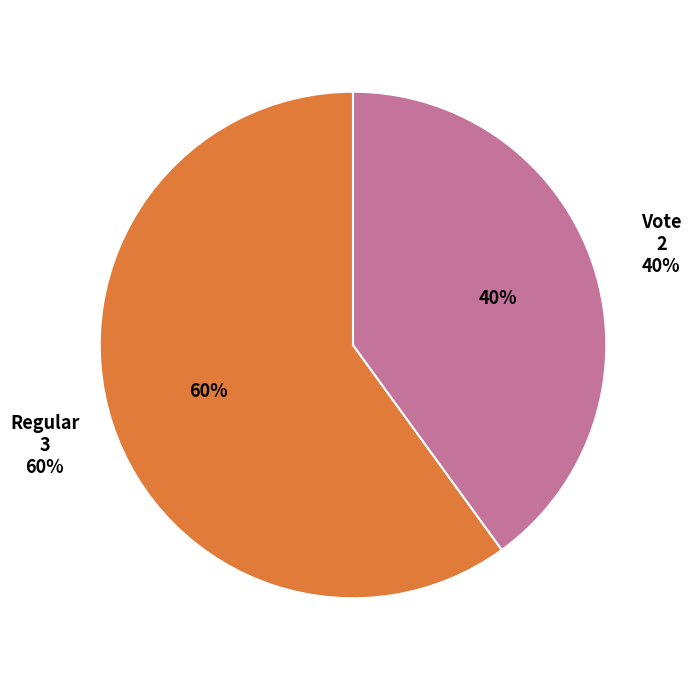

How many segments does this pie chart have?

2